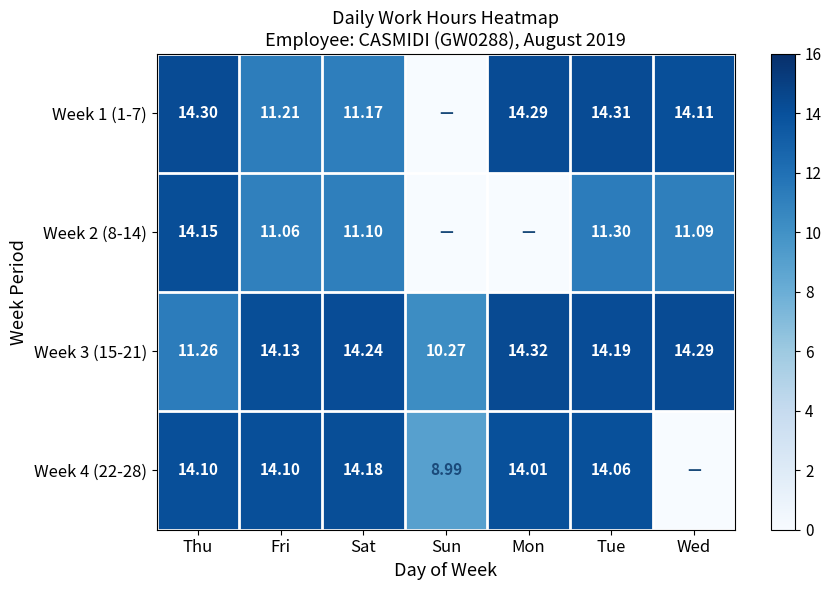

Is the value of Week 4 (22-28) at Mon greater than the value of Week 3 (15-21) at Wed?

No